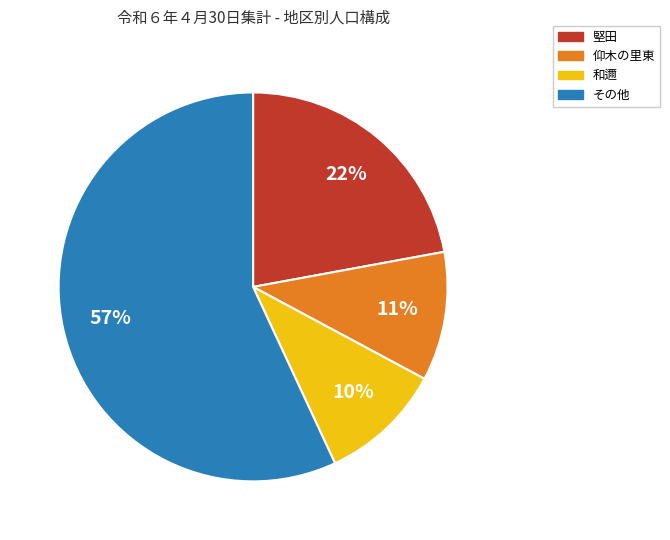

Is there a majority slice in this chart?

Yes